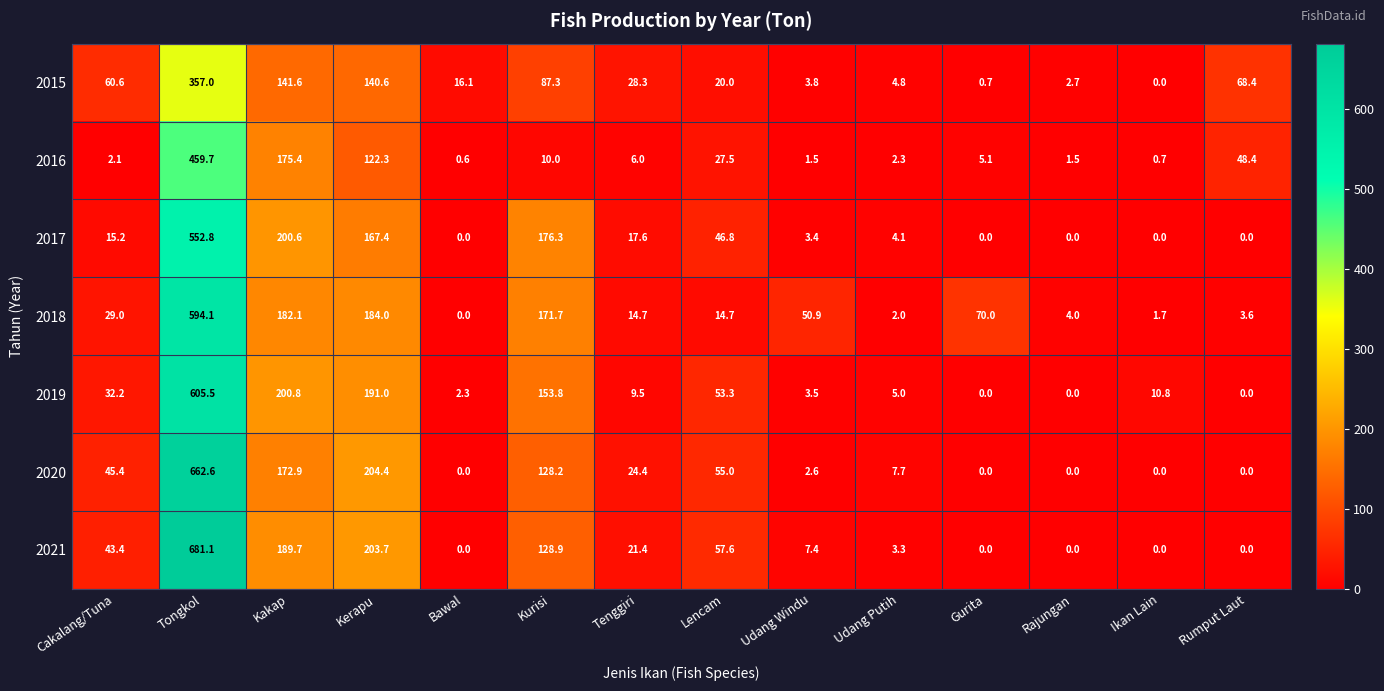

Where is 2020 nearest to the value 331?

Kerapu